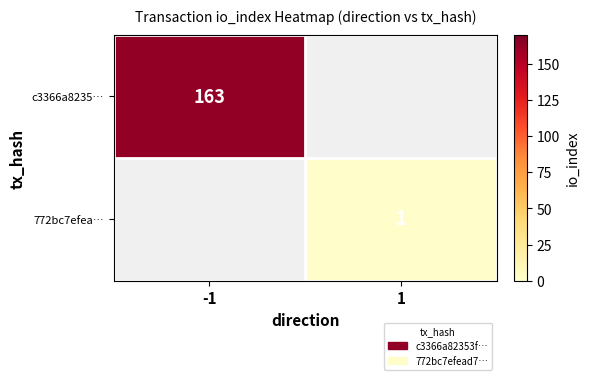

True or false: c3366a8235… has a value of 286 at -1.

False